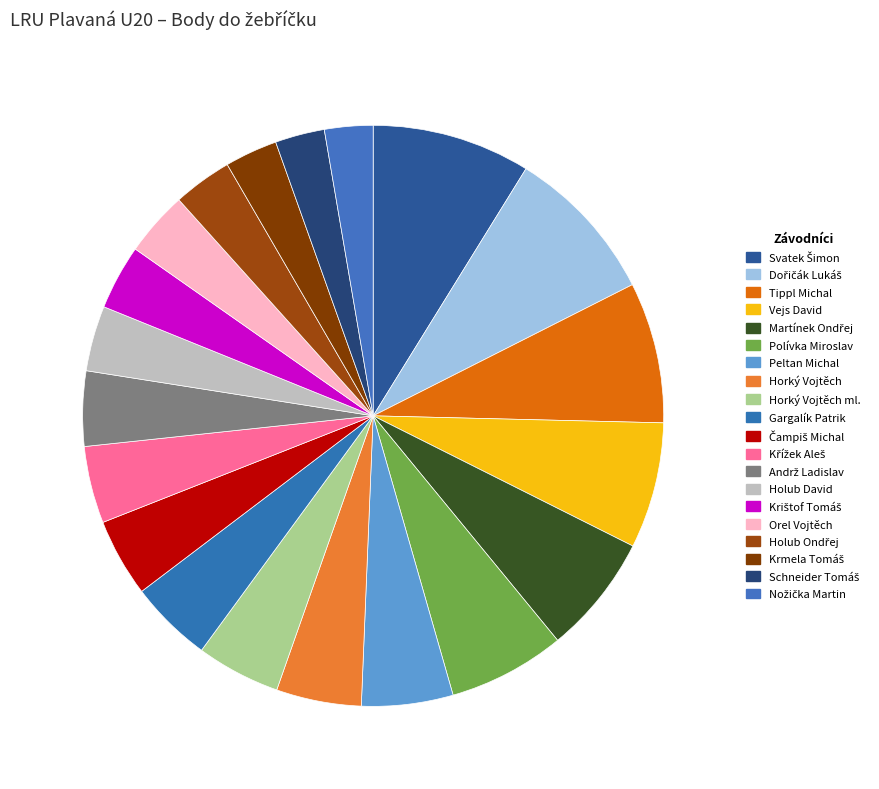

Is it true that Holub David is 14% of the pie?

False